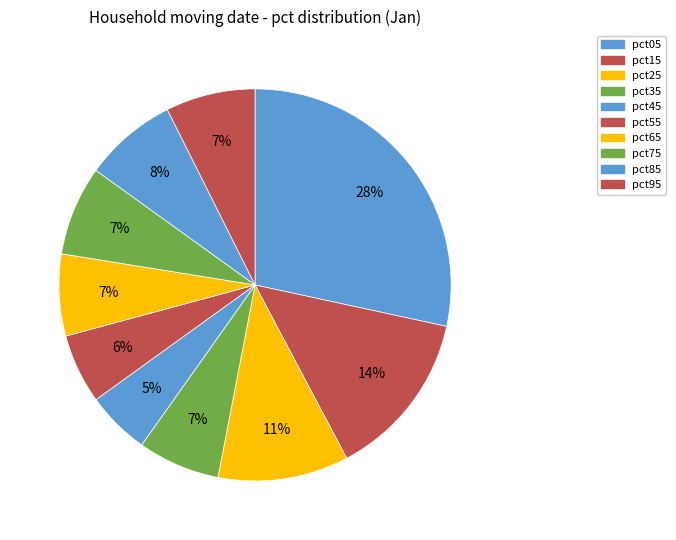

How many segments does this pie chart have?

10